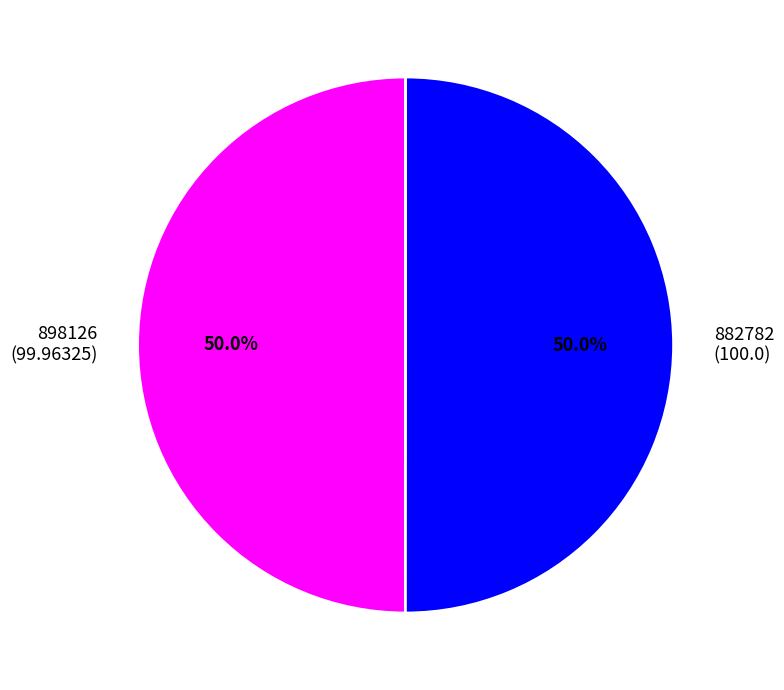

What is the total percentage of 882782 (100.0) and 898126 (99.96325)?

100.0%